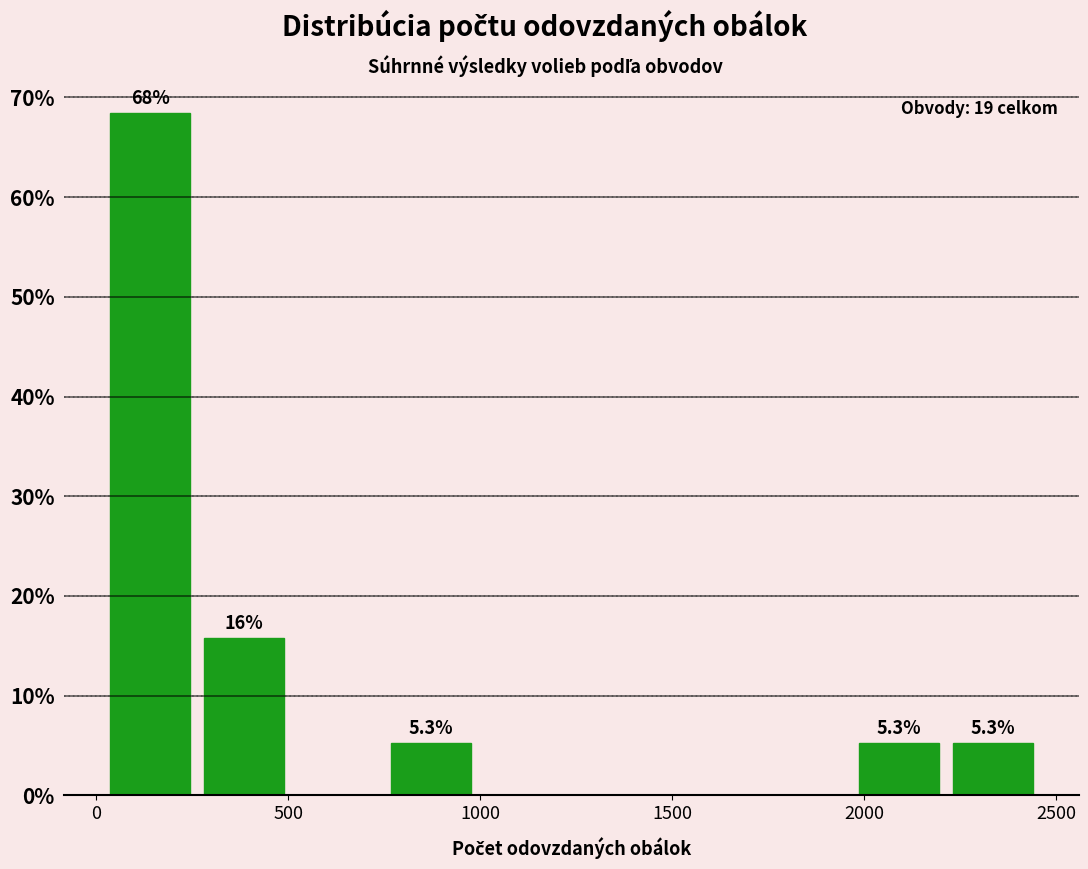

Over which range of the x-axis is the bar tallest?

0 to 250